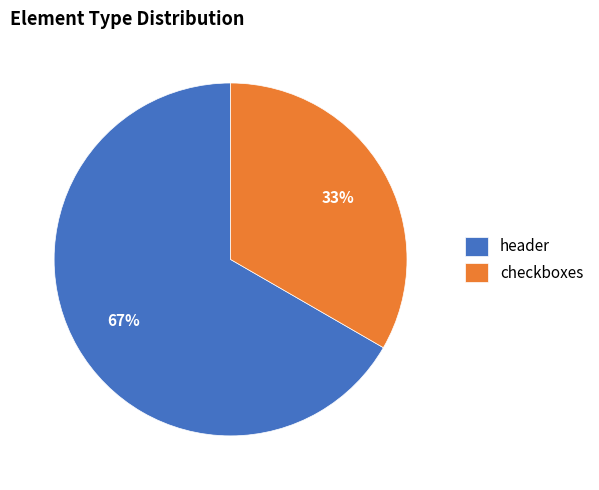

Which category accounts for the majority?

header